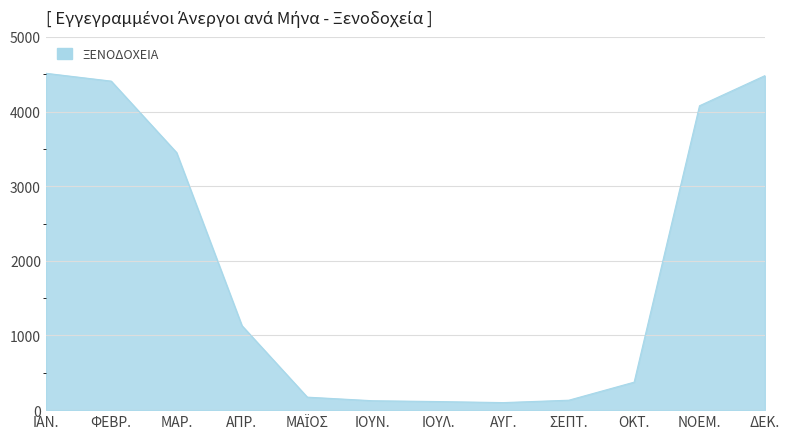

What is the difference between the maximum and minimum values?

4412